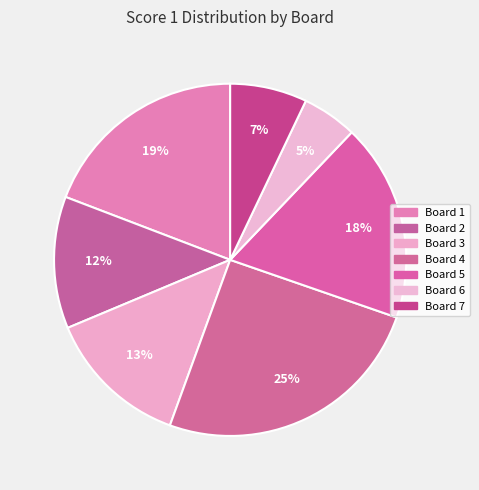

To the nearest percent, what is the combined percentage of Board 1 and Board 6?

24%